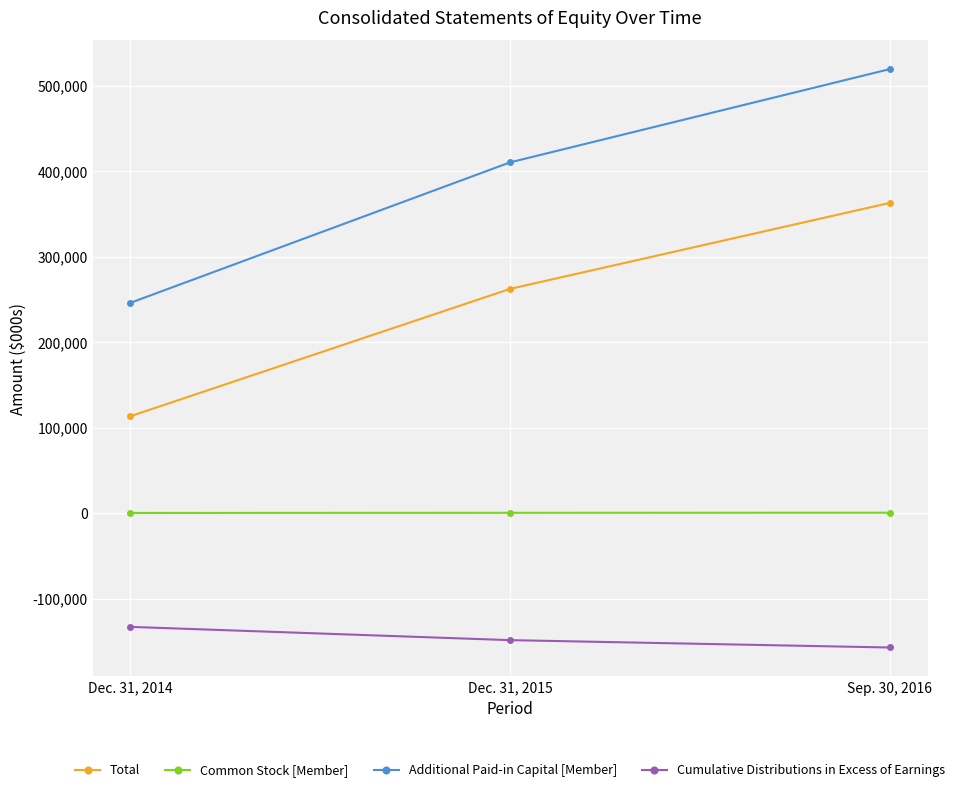

What is the label of the 1st point from the left?

Dec. 31, 2014